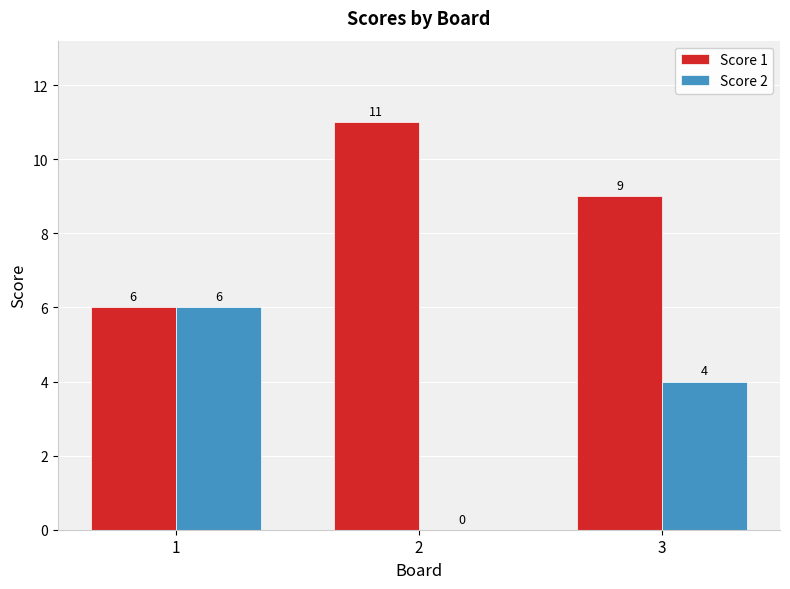

What are all the series names shown in the legend?

Score 1, Score 2